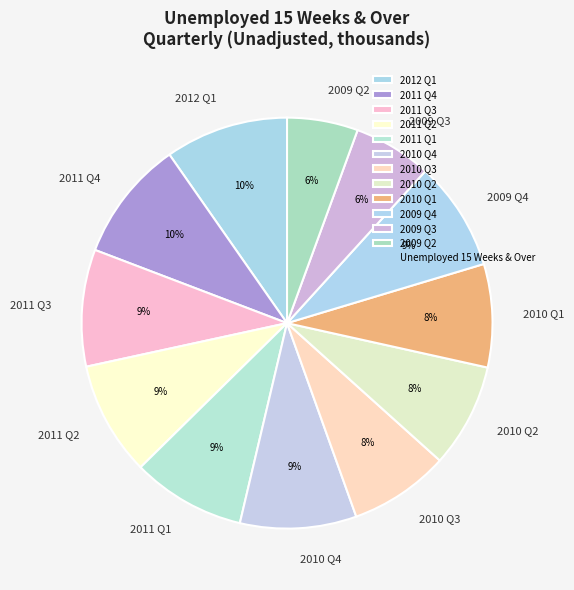

Combined, do 2011 Q3 and 2010 Q4 account for over 50%?

No